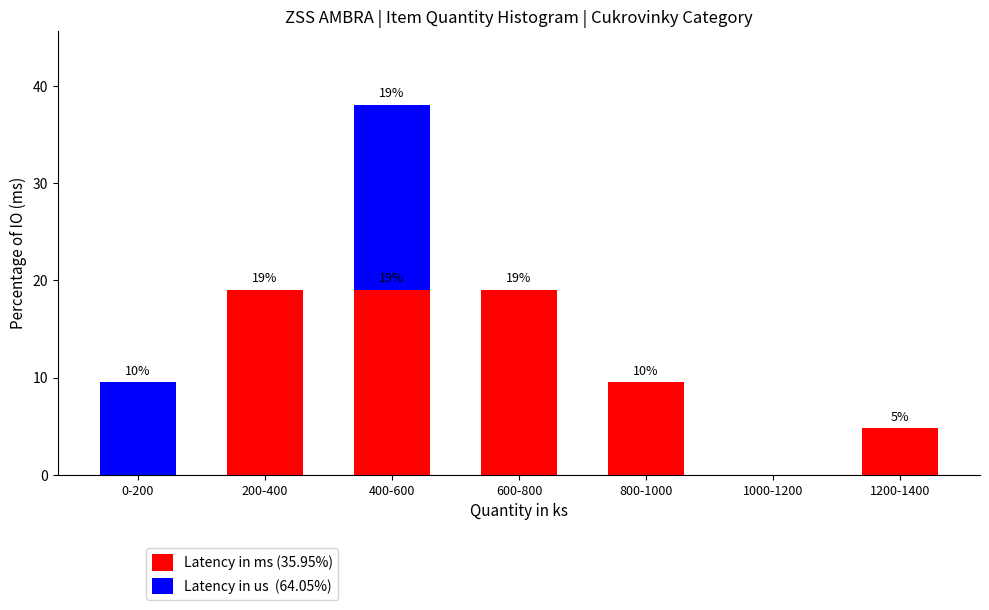

What is the total value across all series at 600-800?

19.0